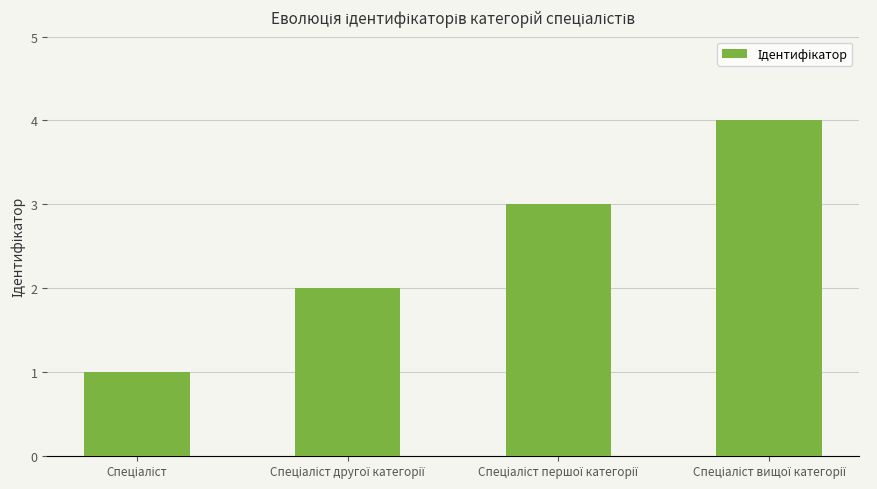

What is the sum of all values?

10